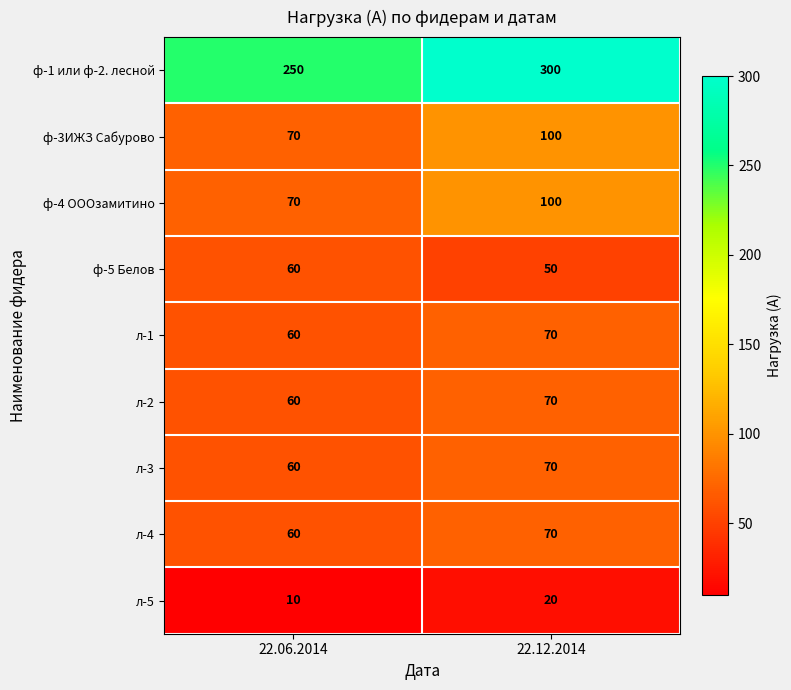

Is it true that л-5 equals 10 at 22.06.2014?

True